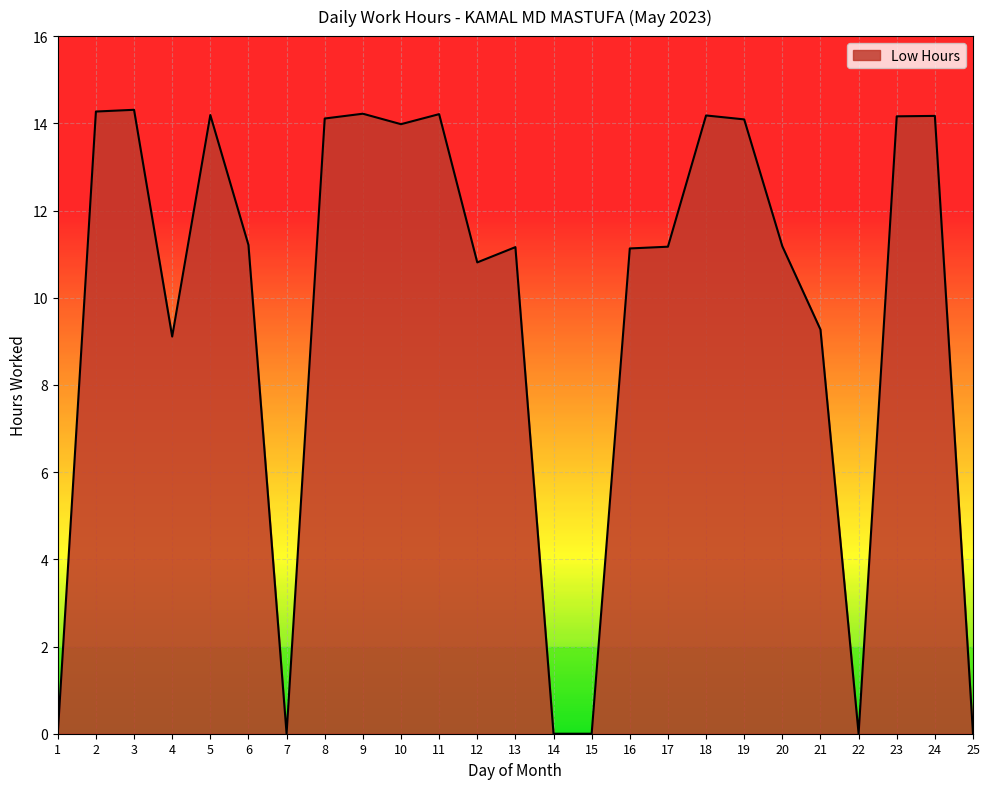

Does the chart display data point markers on the line(s)?

No